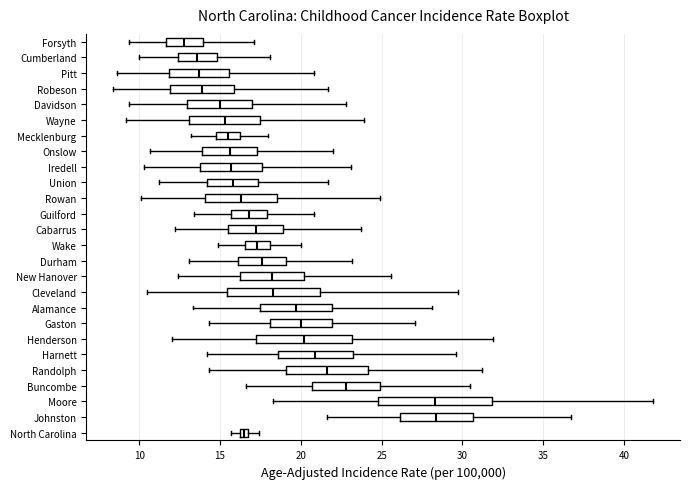

Comparing the boxes themselves (not the whiskers), which one is the widest?

Moore